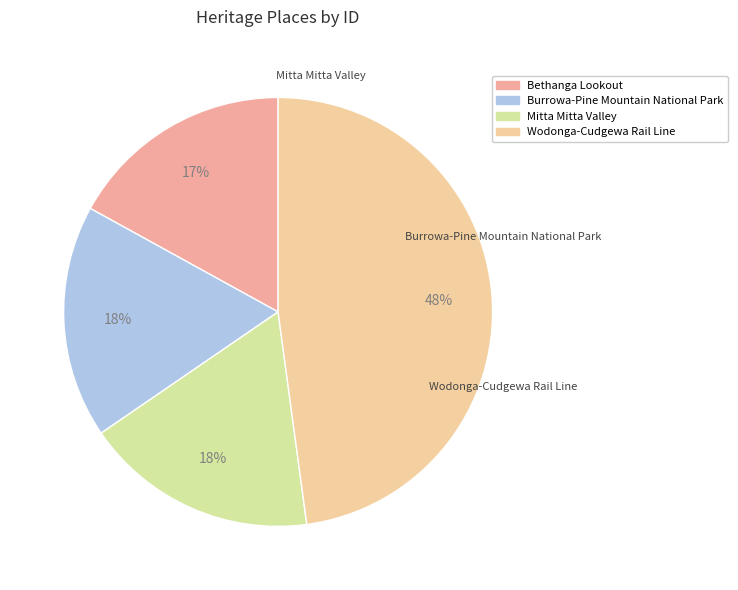

To the nearest percent, what is the difference between the largest and smallest slice percentages?

31%